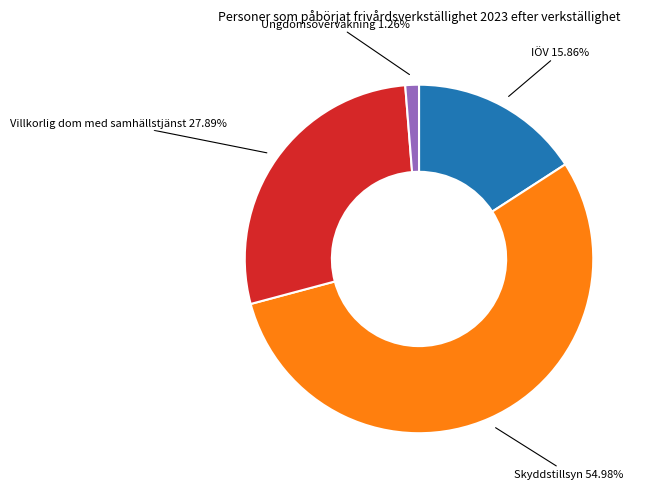

Is there a majority slice in this chart?

Yes